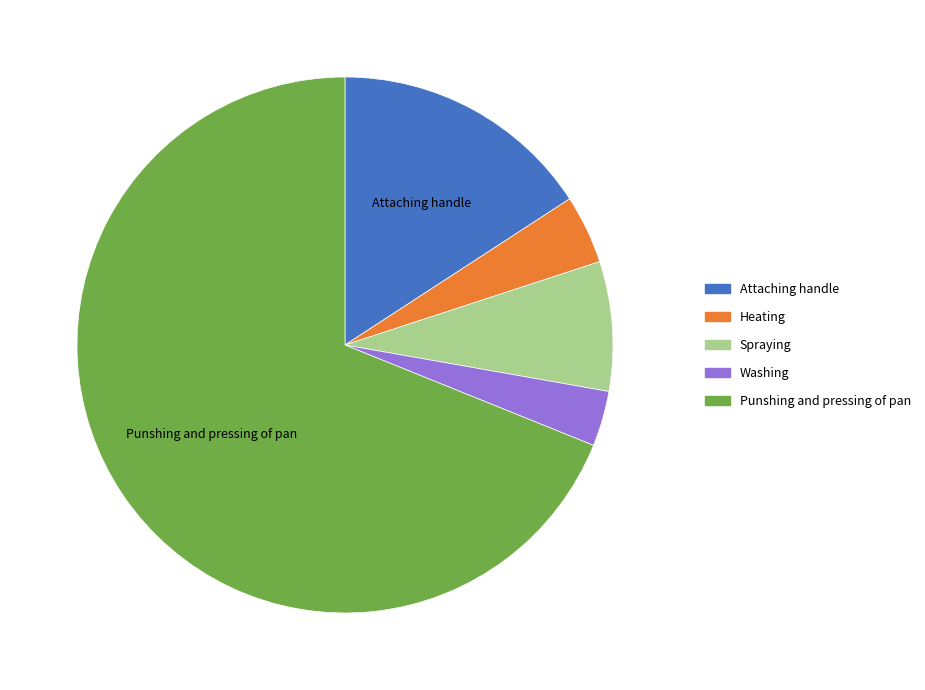

The Attaching handle slice represents 16% of the pie. True or false?

True